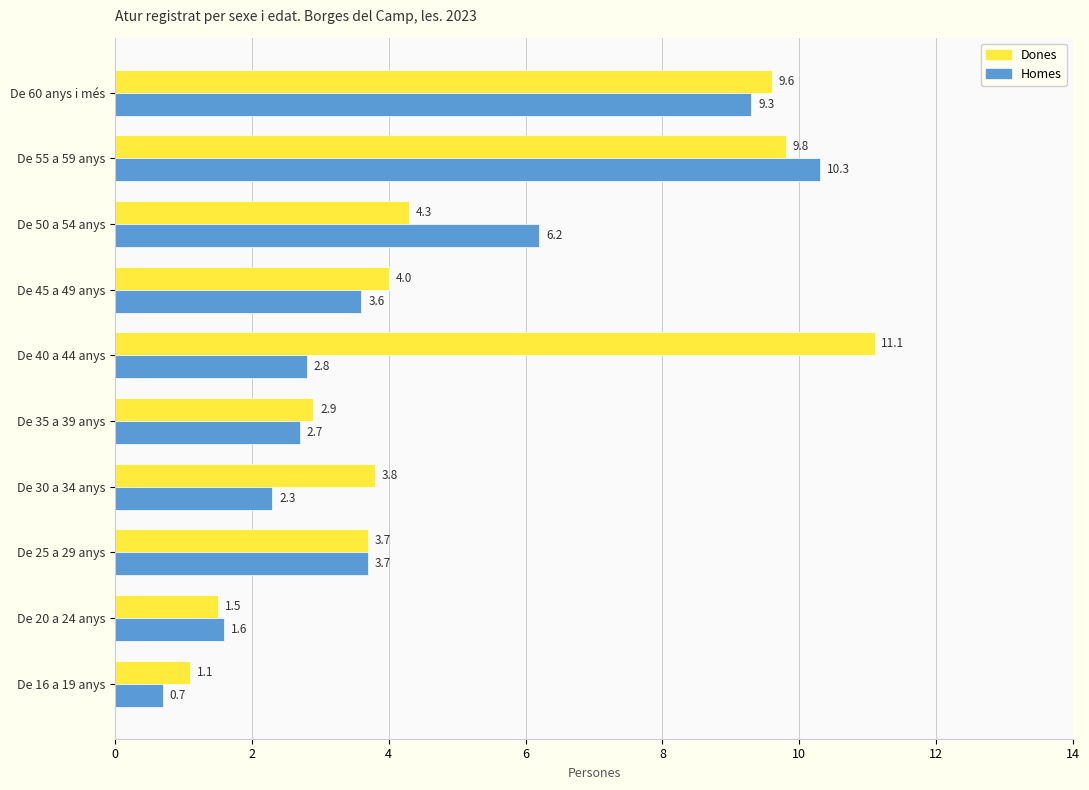

Rank the series by their maximum value, from highest to lowest.

Dones, Homes